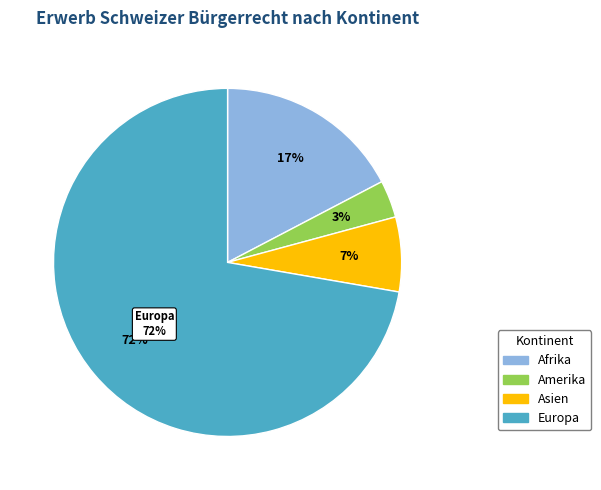

Which has a higher value, Afrika or Europa?

Europa